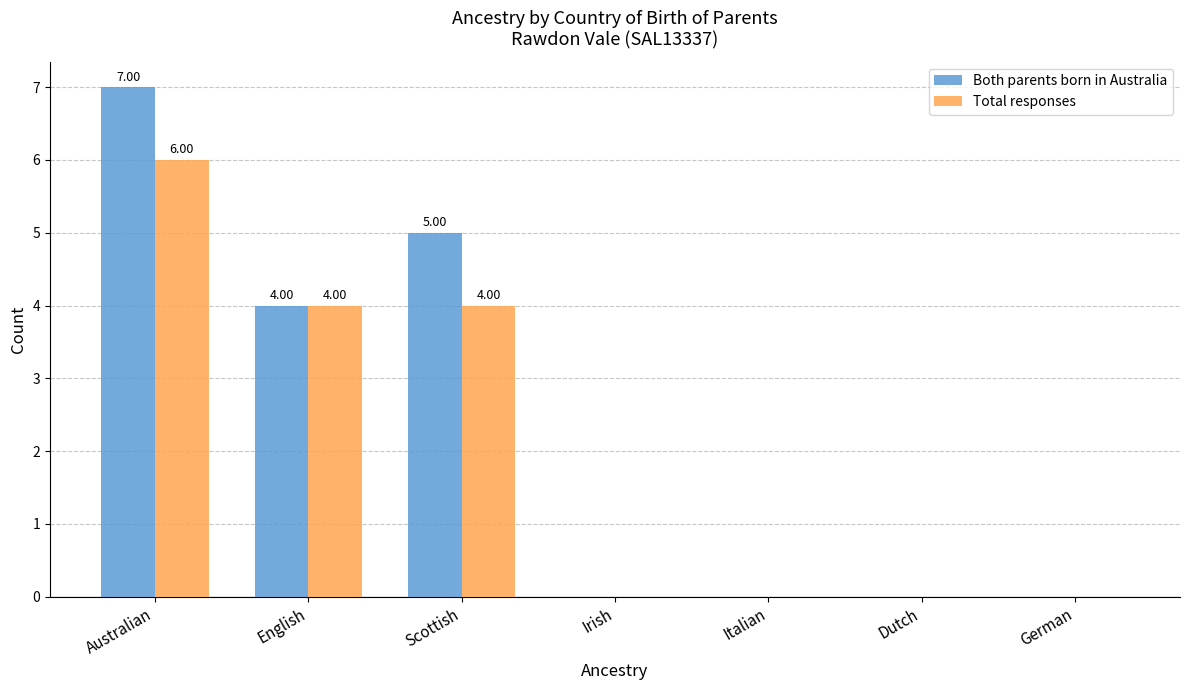

Where is Both parents born in Australia nearest to the value 3?

English